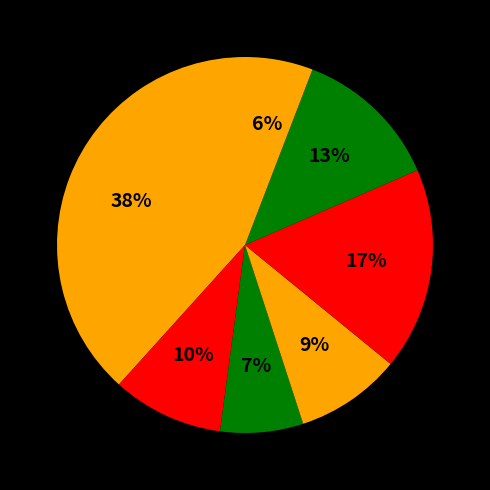

Count the number of slices in the pie.

7